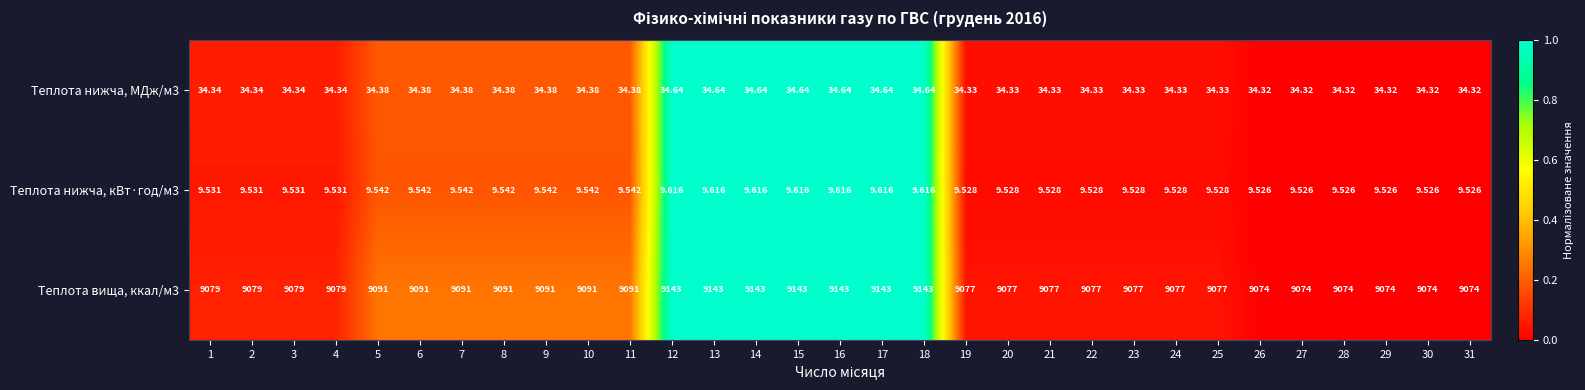

How many distinct data groups are displayed?

3